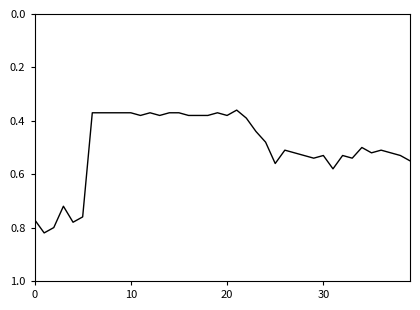

What is the minimum value shown in the chart?

0.4